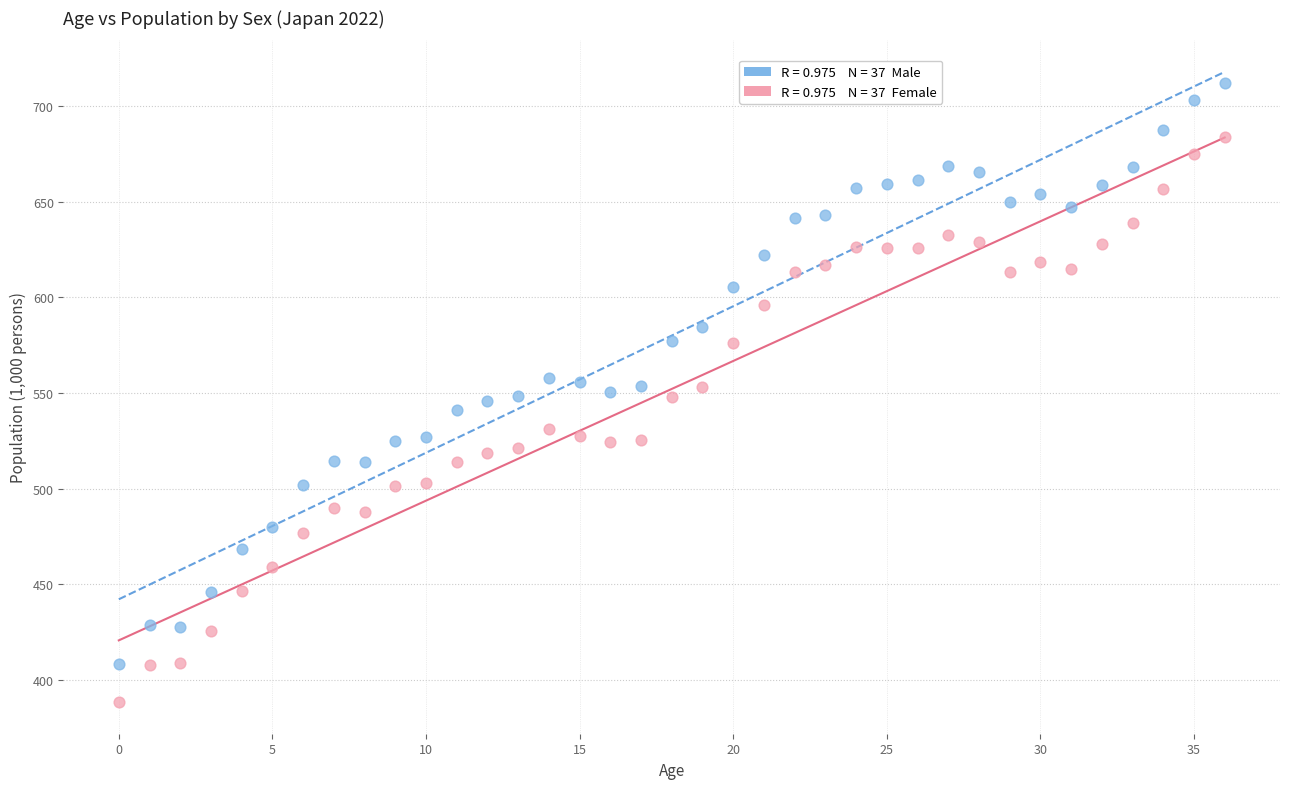

Across all data points, what is the range of Y values (max minus min)?

323.7